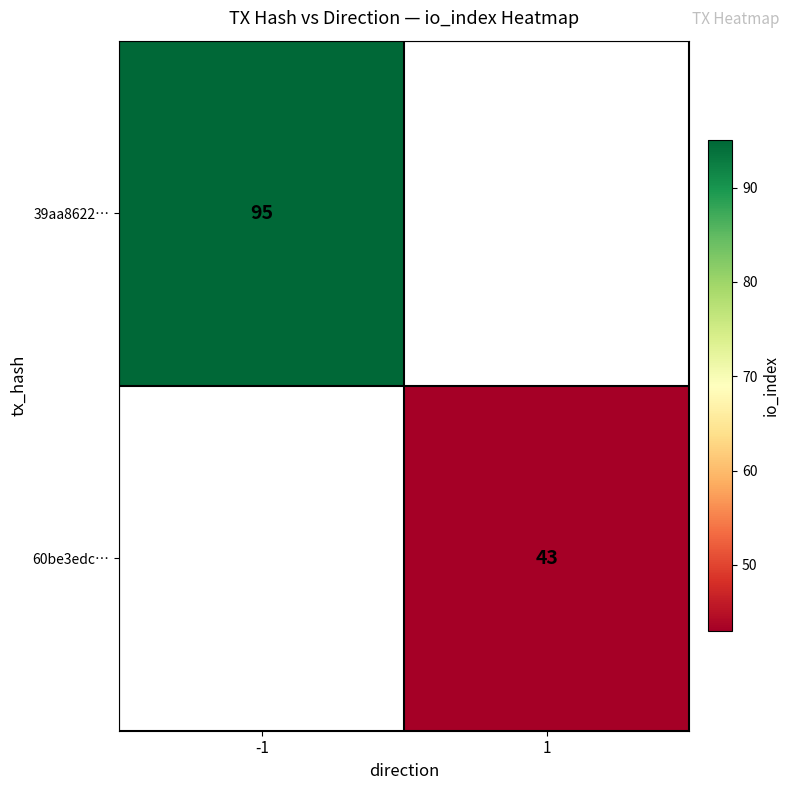

Between 1 and -1, which is larger?

-1